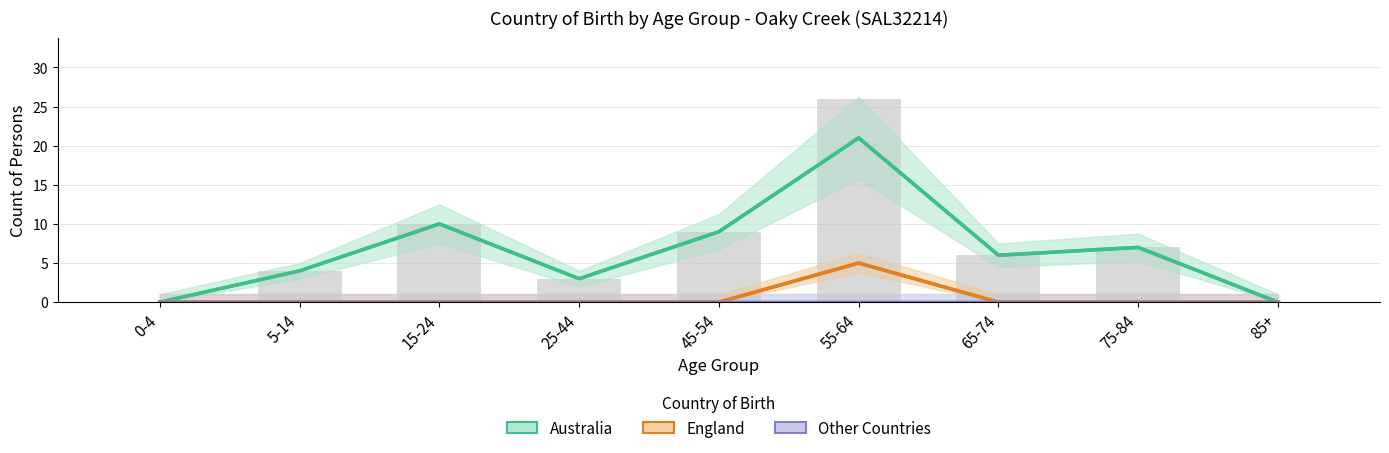

What is the difference between the second highest and second lowest values in the Australia series?

10